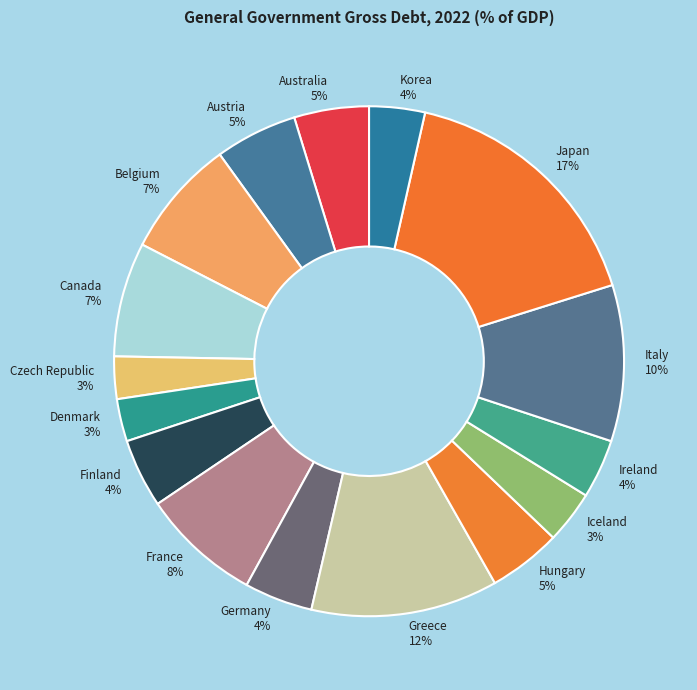

True or false: Ireland accounts for 15% of the total.

False